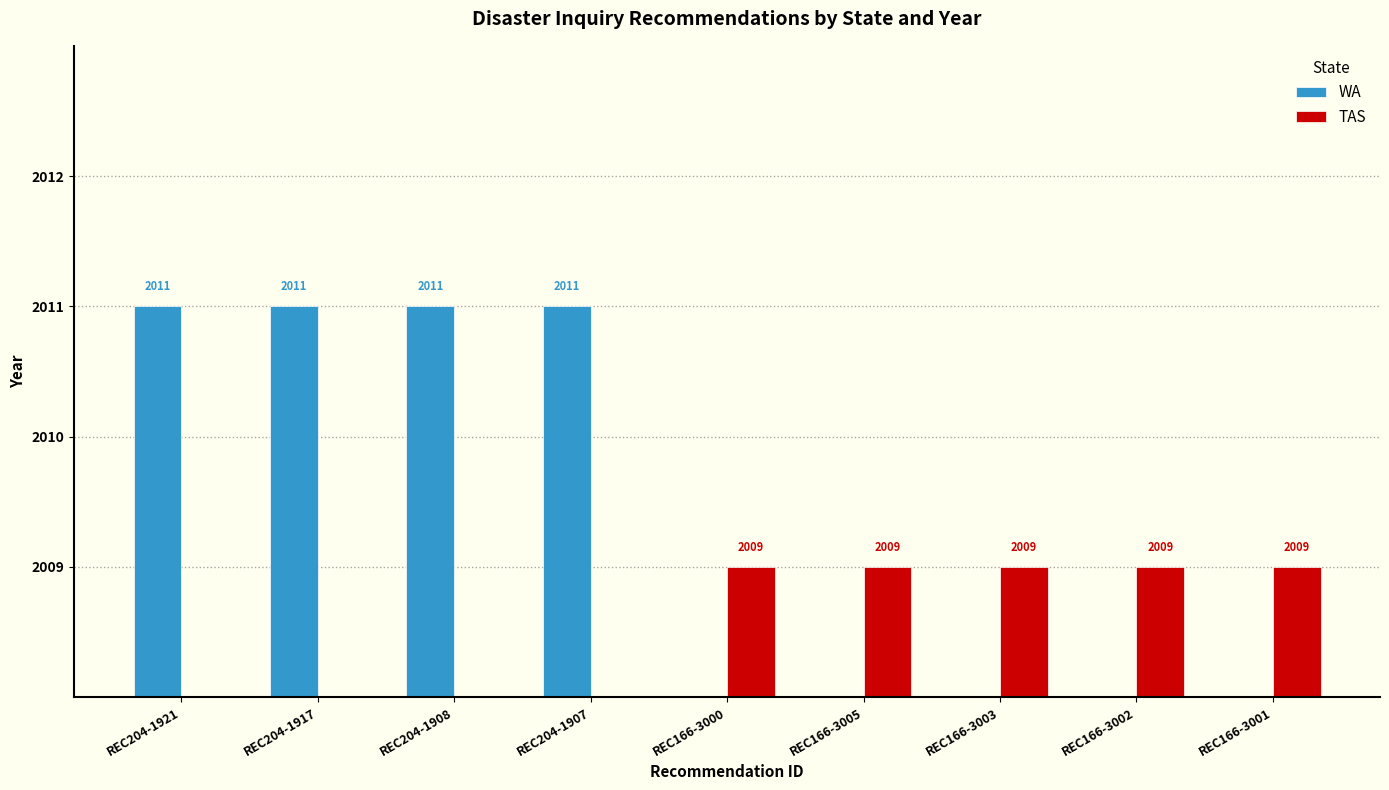

At which label does WA reach its peak?

REC204-1921